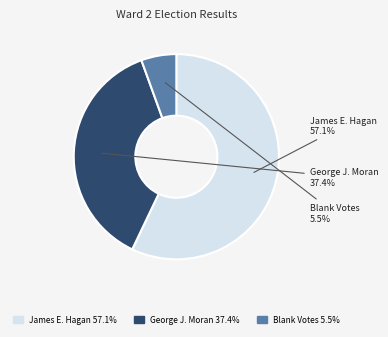

Is there a majority slice in this chart?

Yes